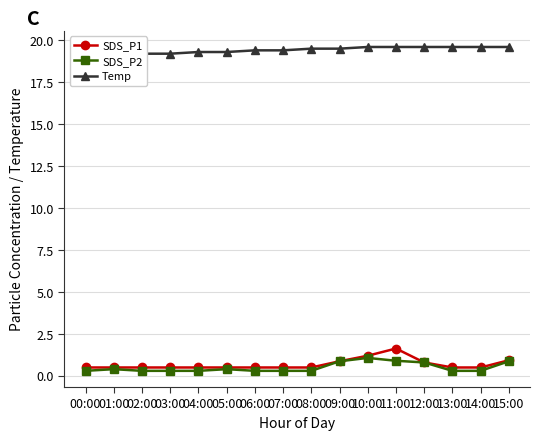

At how many categories does at least one series exceed 7?

16